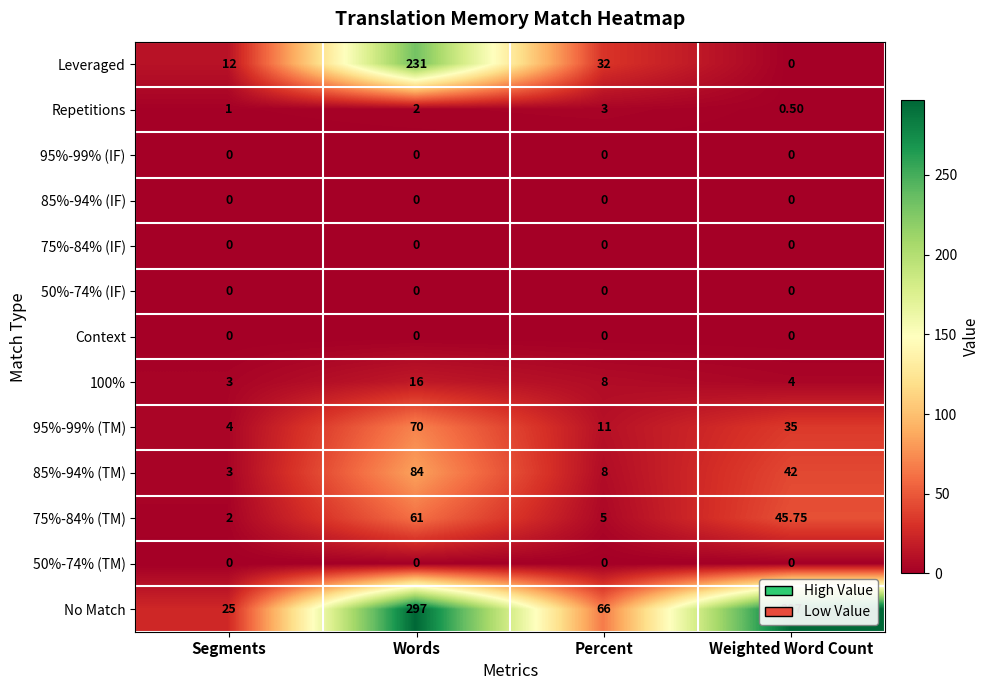

Between Segments and Words, which series saw the biggest shift?

No Match